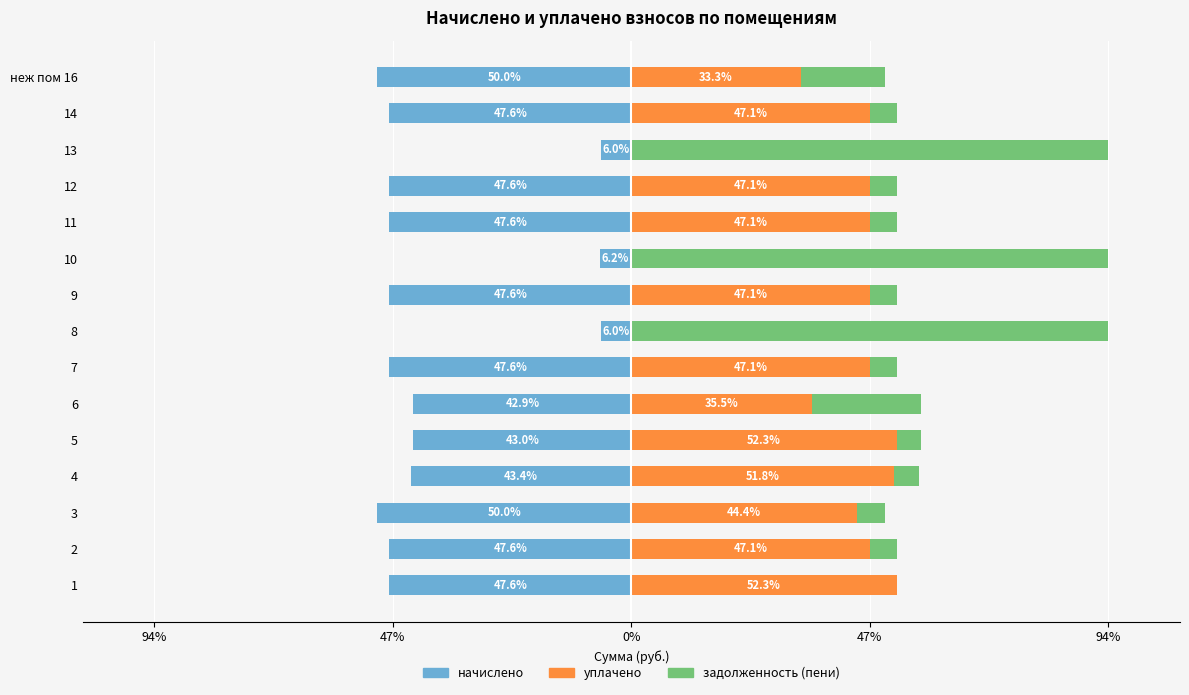

What is the smallest value displayed?

-50.0